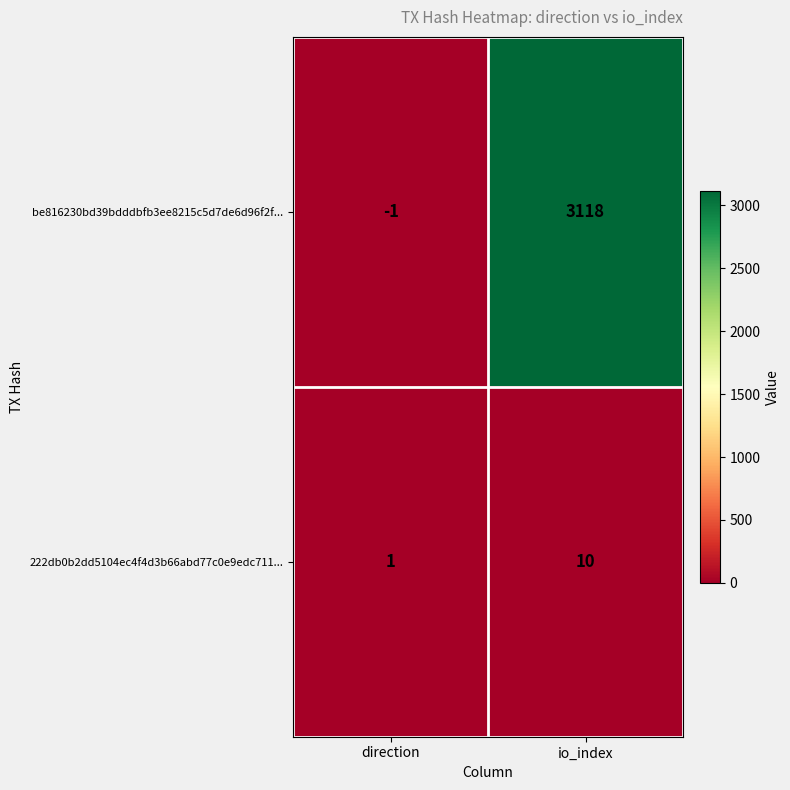

Reading left to right, what are all the values shown in this chart?

be816230bd39bdddbfb3ee8215c5d7de6d96f2f...: direction=-1	io_index=3118
222db0b2dd5104ec4f4d3b66abd77c0e9edc711...: direction=1	io_index=10